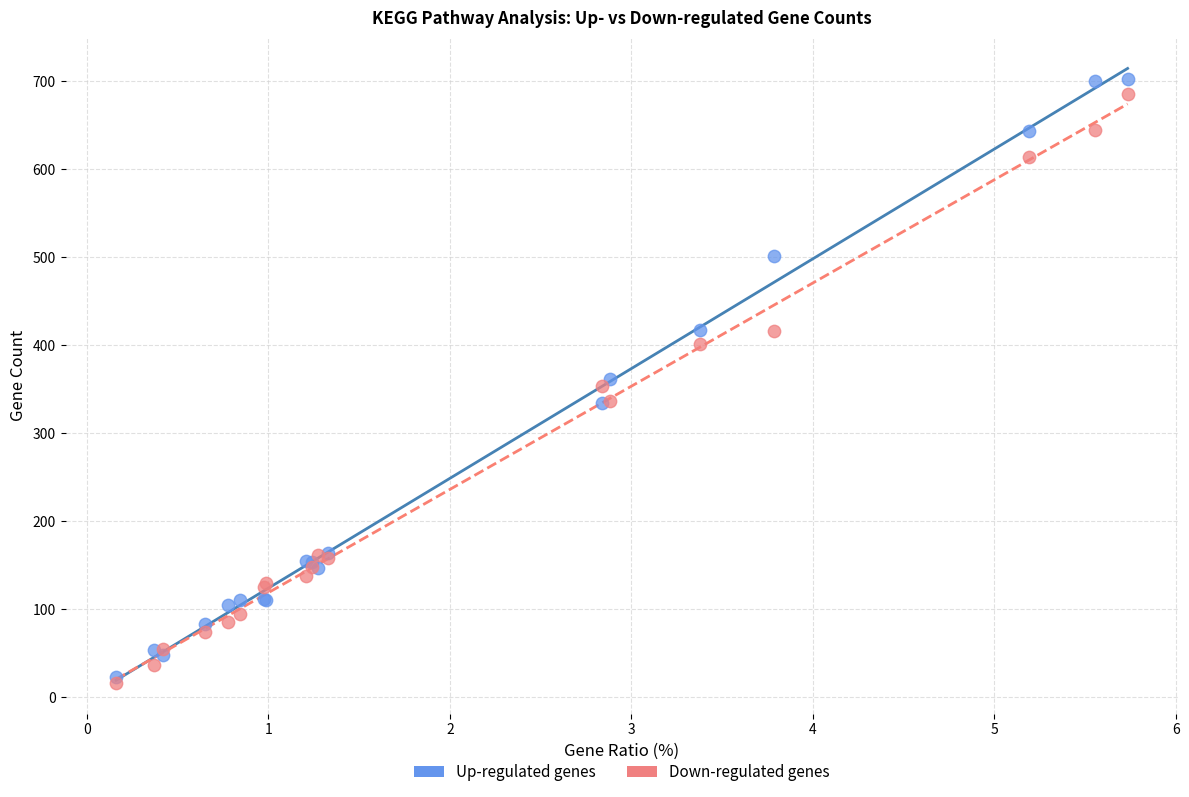

Which series has the widest spread of Y values?

Up-regulated genes